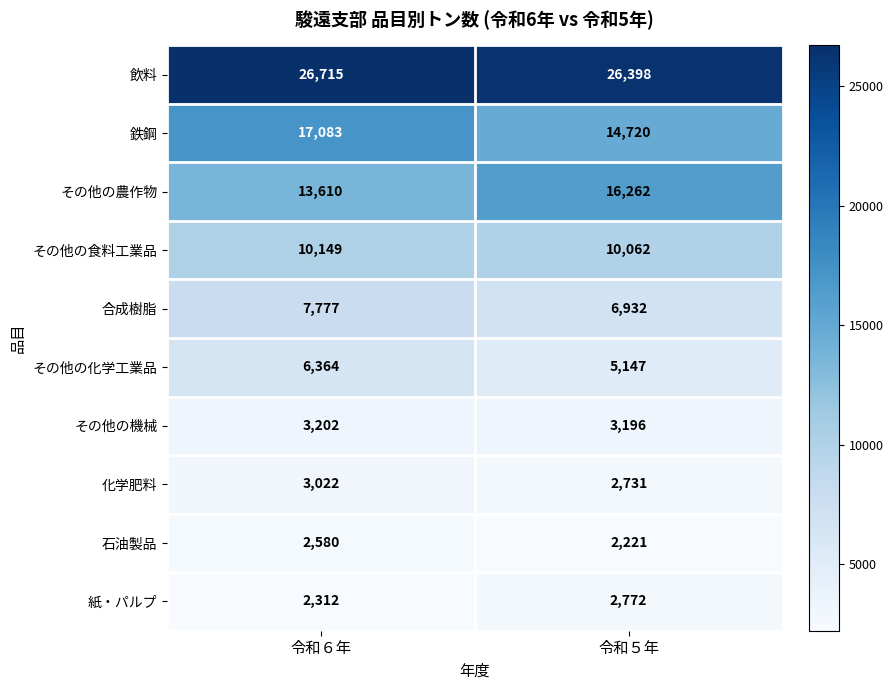

True or false: その他の化学工業品 has a value of 5147 at 令和５年.

True